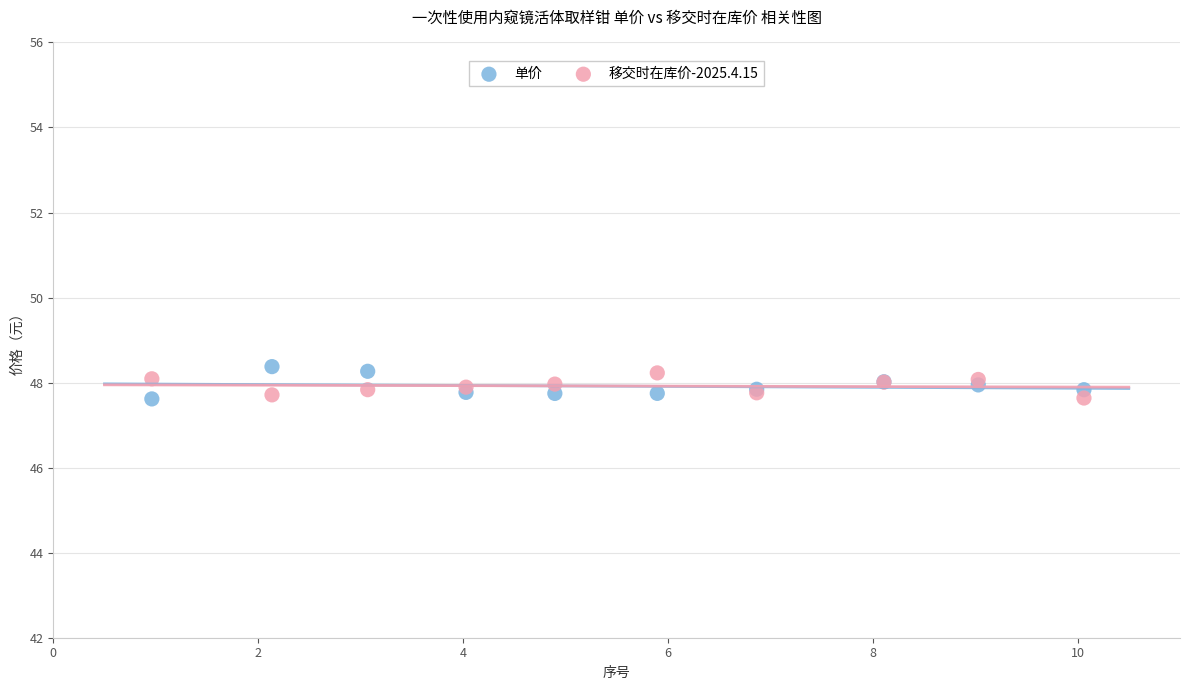

Which series has the largest Y range (max minus min)?

单价